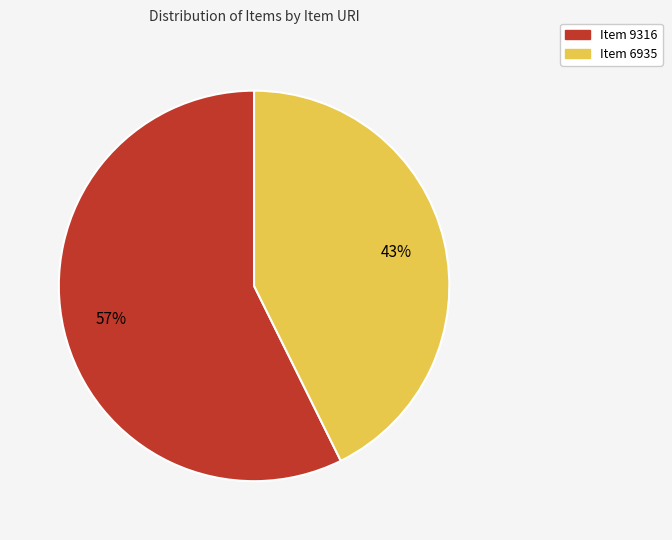

Does any single category account for the majority?

Yes